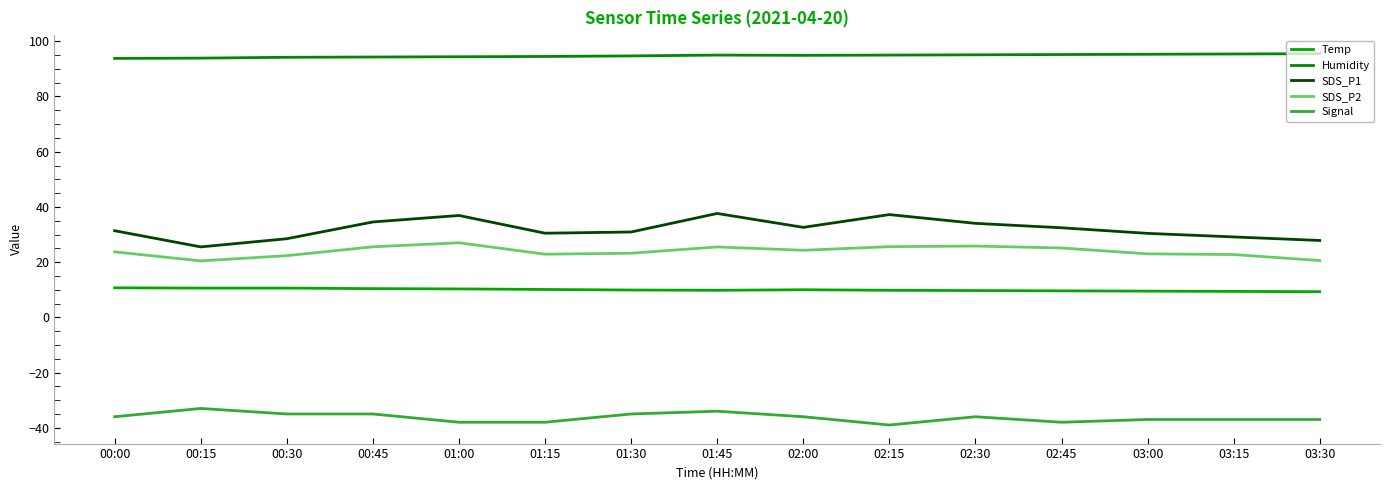

What is the highest value of the SDS_P1 series?

37.6